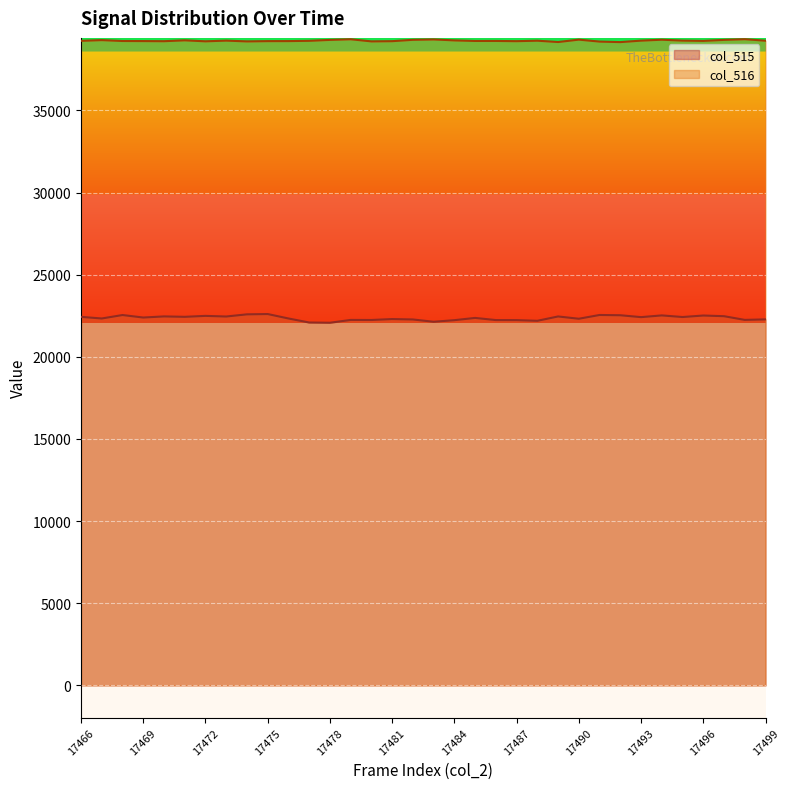

True or false: col_515 has a value of 30417 at 17479.

False